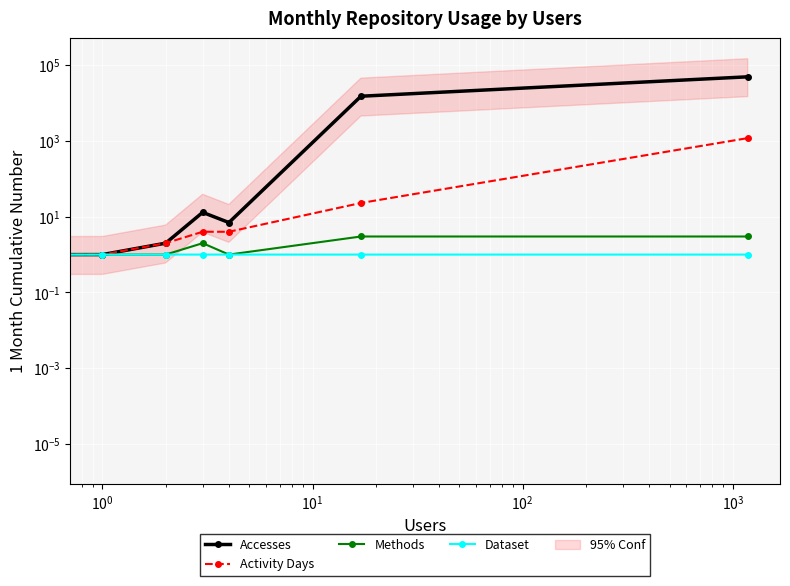

True or false: Dataset and Activity Days intersect in this chart.

False